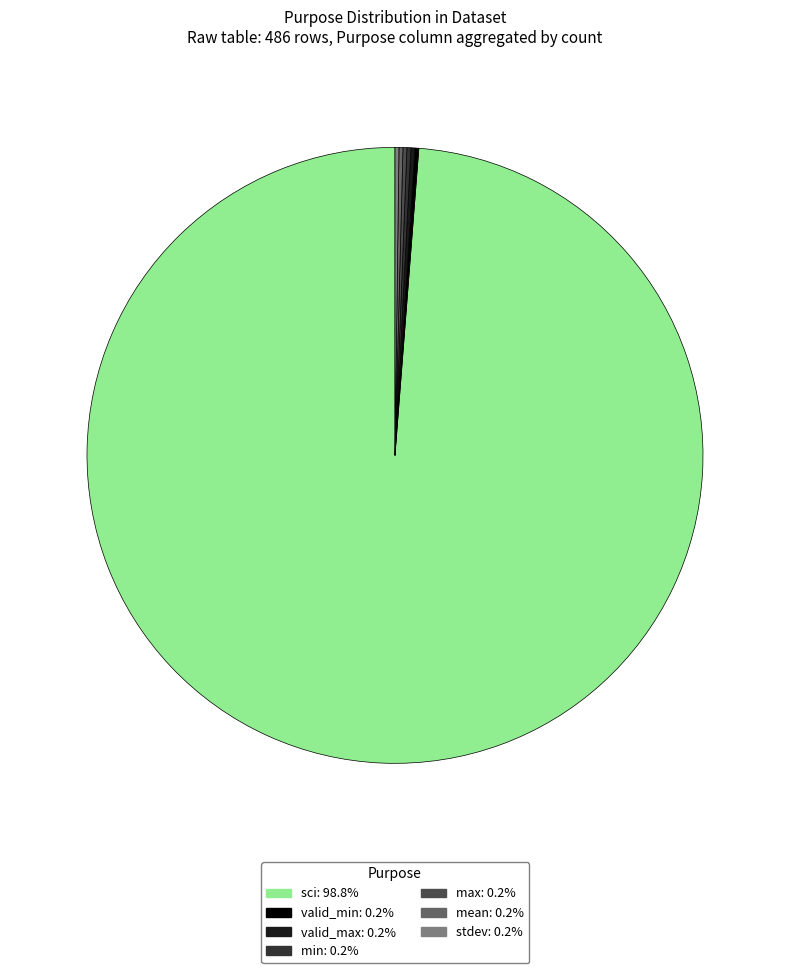

Which category has the biggest portion of the pie?

sci